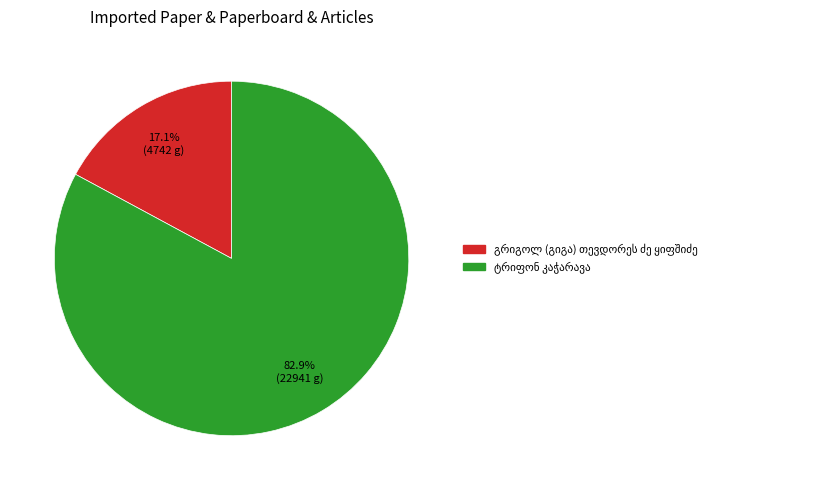

Is there a majority slice in this chart?

Yes